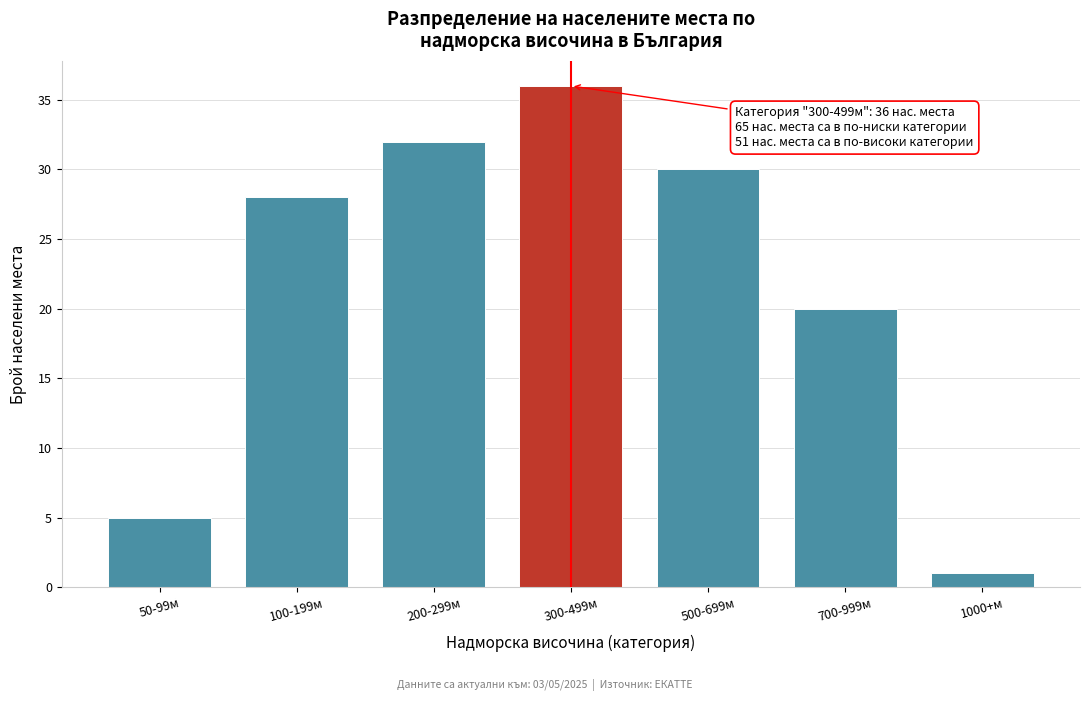

Reading left to right, list all the values displayed in this chart.

5	28	32	36	30	20	1